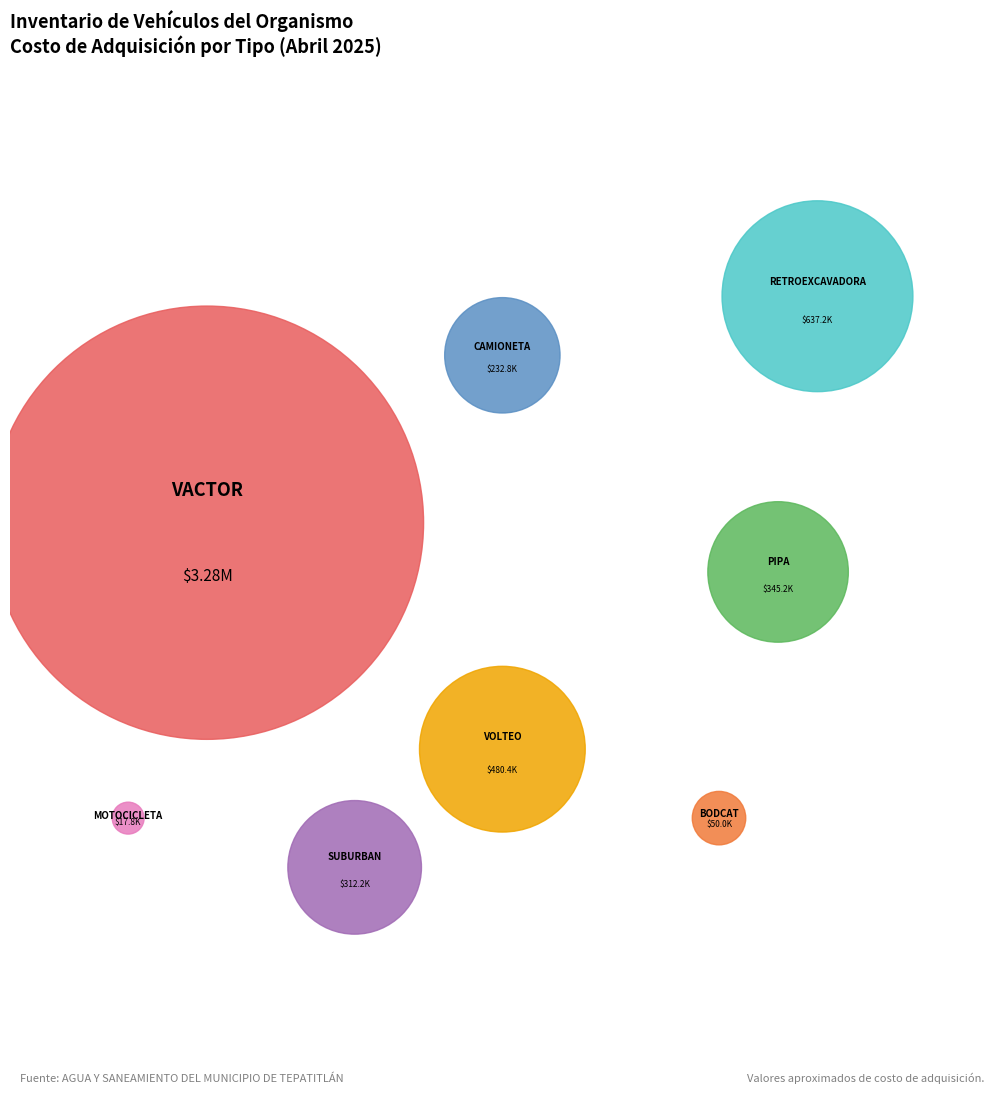

Rank the categories by value from lowest to highest.

MOTOCICLETA, BODCAT, CAMIONETA, SUBURBAN, PIPA, VOLTEO, RETROEXCAVADORA, VACTOR